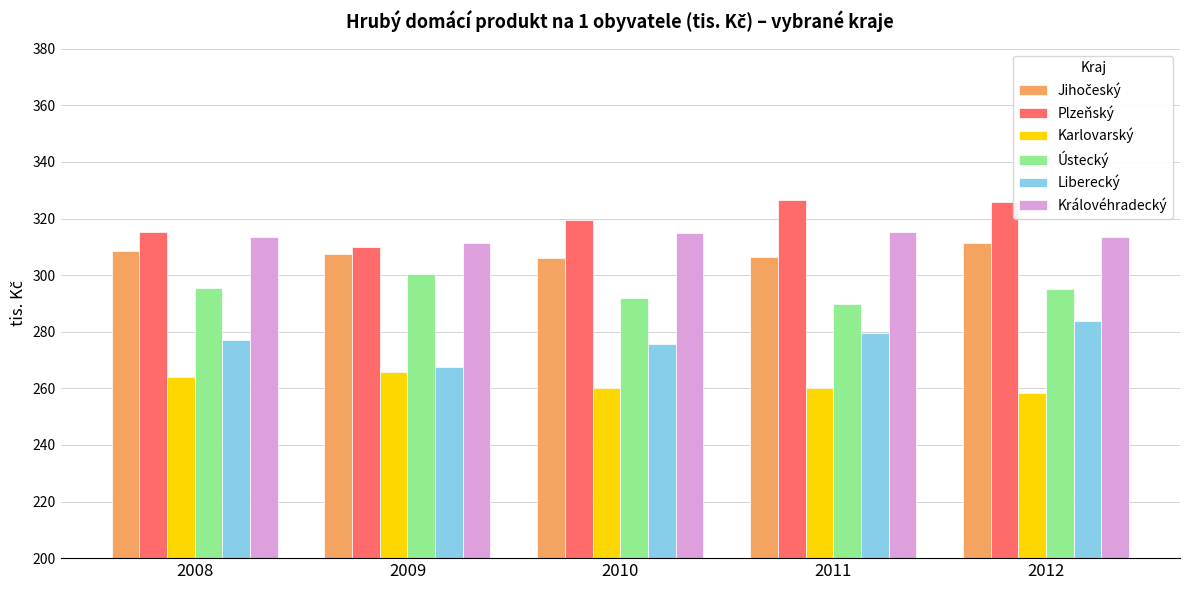

What is the spread (max minus min) of values at 2010?

59.5